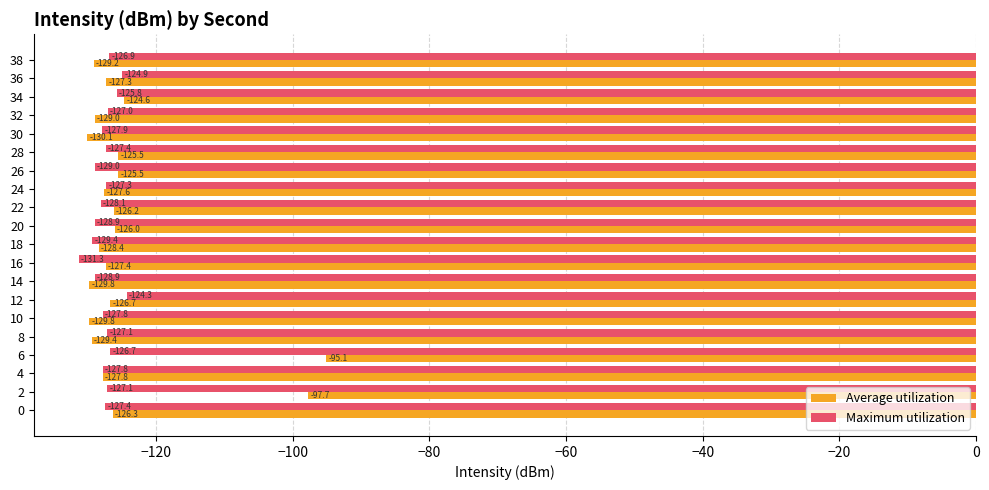

List the series in order of their peak value, highest first.

Average utilization, Maximum utilization